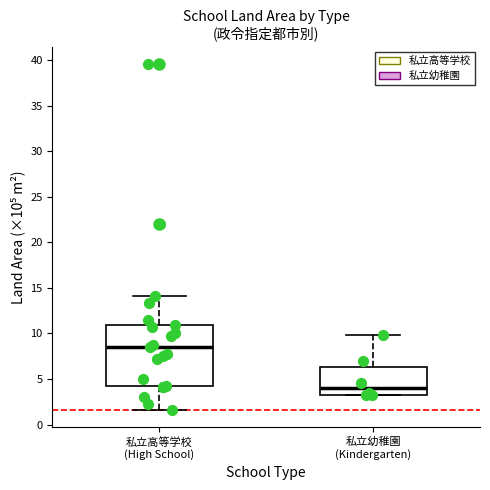

Which box has the lowest median line?

私立幼稚園 (Kindergarten)